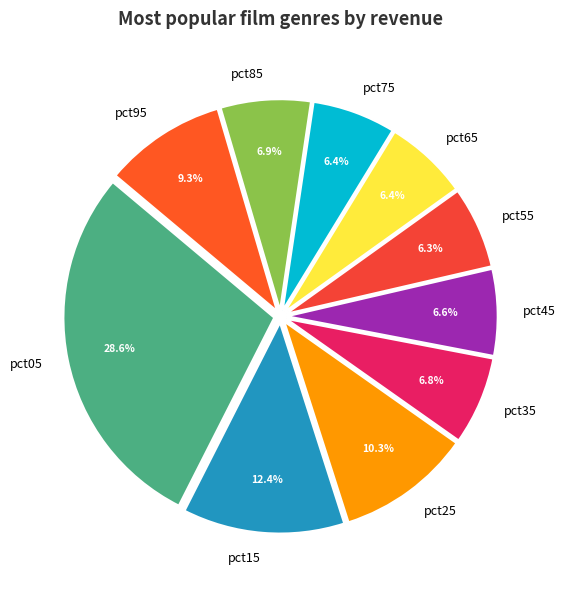

Is it true that pct75 is 1% of the pie?

False